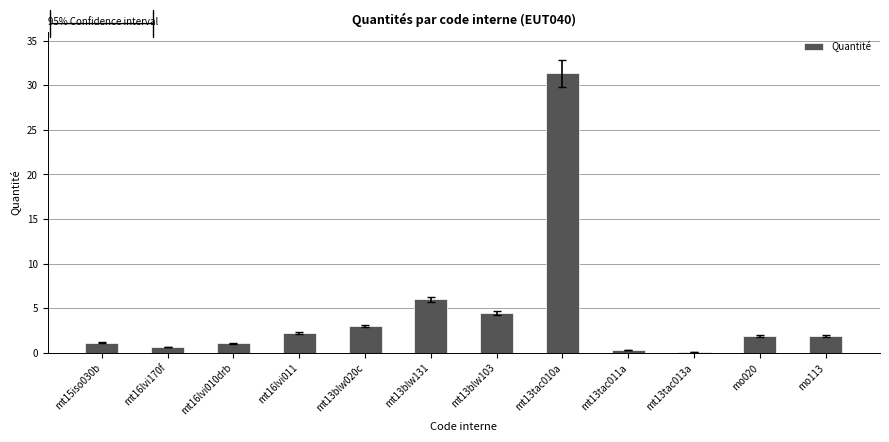

Reading left to right, list all the values displayed in this chart.

1.1	0.7	1.1	2.2	3.0	6.0	4.5	31.3	0.3	0.1	1.9	1.9